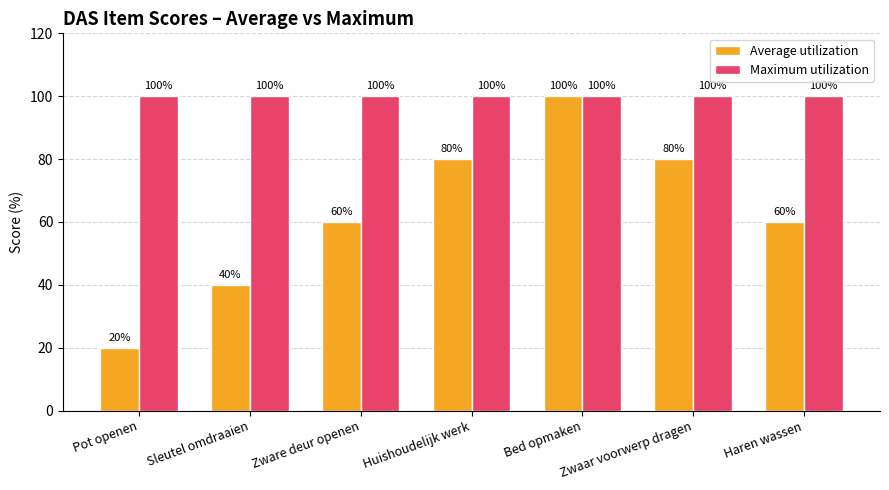

What is the label of the 4th bar from the right?

Huishoudelijk werk